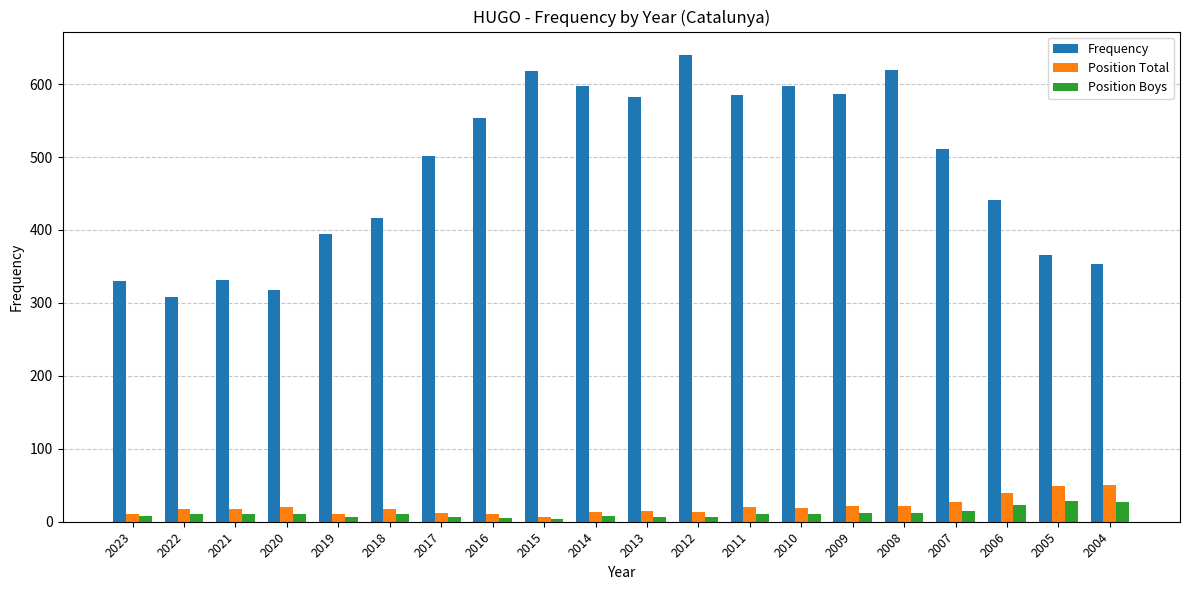

What is the spread (max minus min) of values at 2007?

496